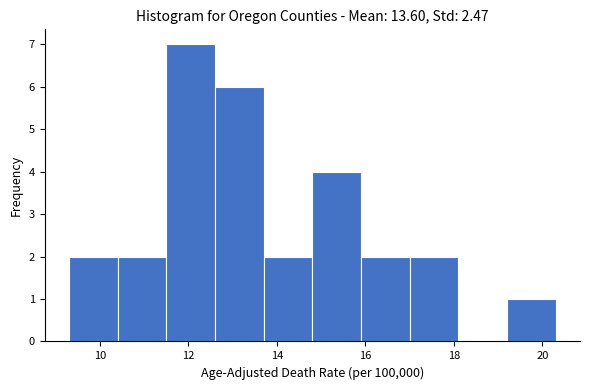

Reading left to right, transcribe this chart: for each bar, give the range it covers on the x-axis and its height. Neither the bar edges nor the heights are printed on the chart, so give them approximately, as read against the axes.

9.3 to 10.4: 2
10.4 to 11.5: 2
11.5 to 12.6: 7
12.6 to 13.7: 6
13.7 to 14.8: 2
14.8 to 15.9: 4
15.9 to 17.0: 2
17.0 to 18.1: 2
18.1 to 19.2: 0
19.2 to 20.3: 1